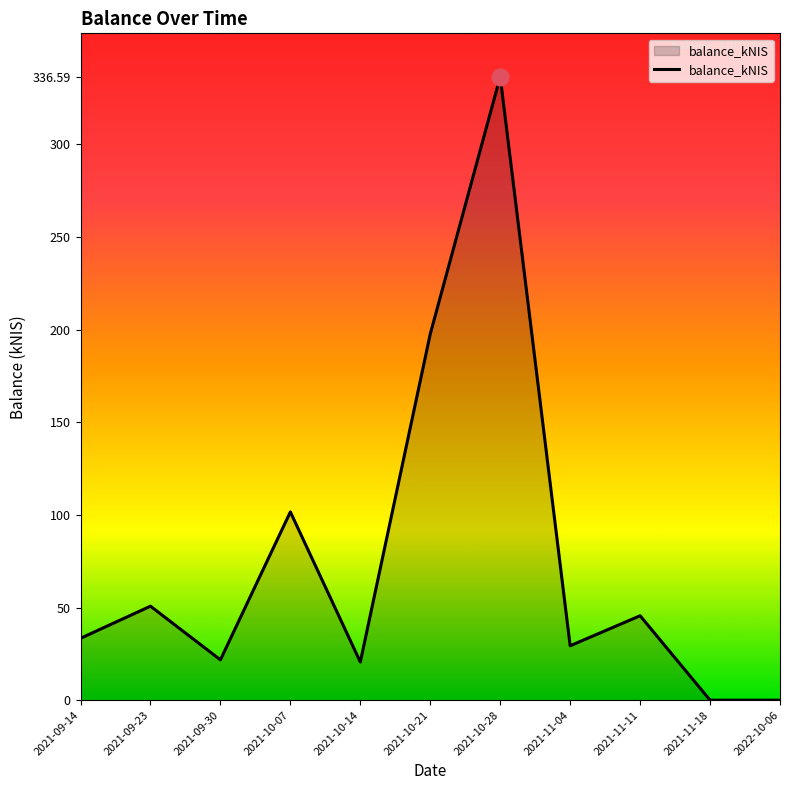

At which label is the value closest to 168?

2021-10-21